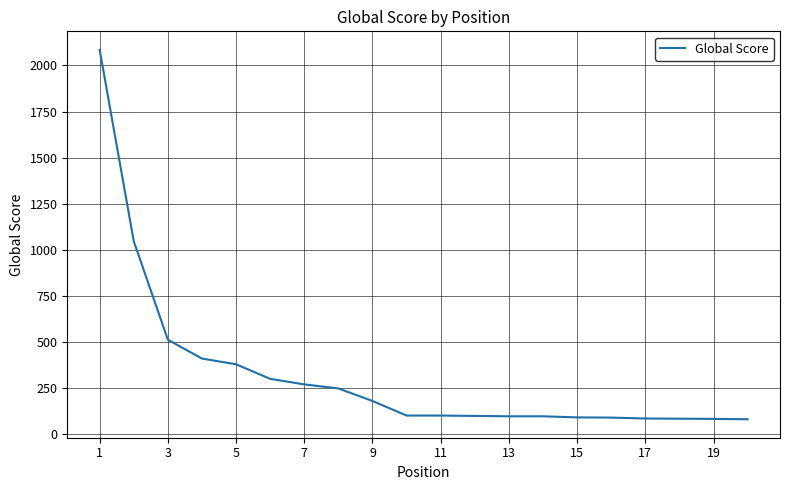

What is the minimum value shown in the chart?

82